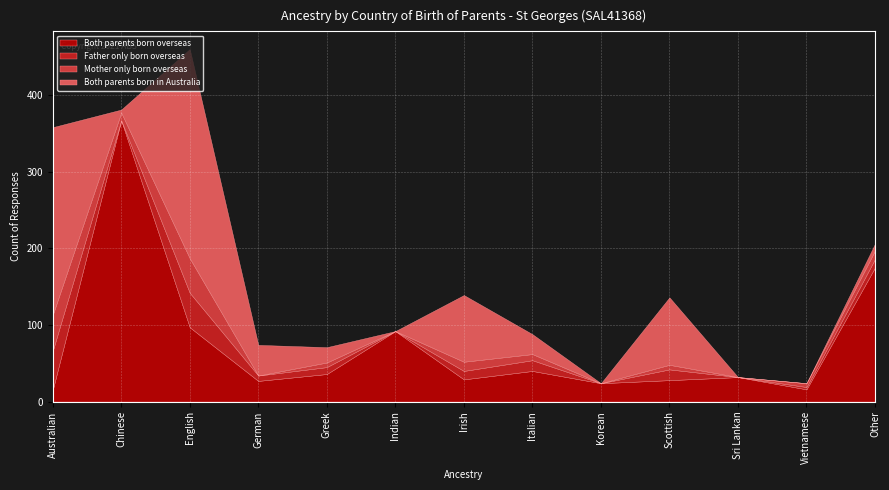

At how many categories does at least one series exceed 364?

1